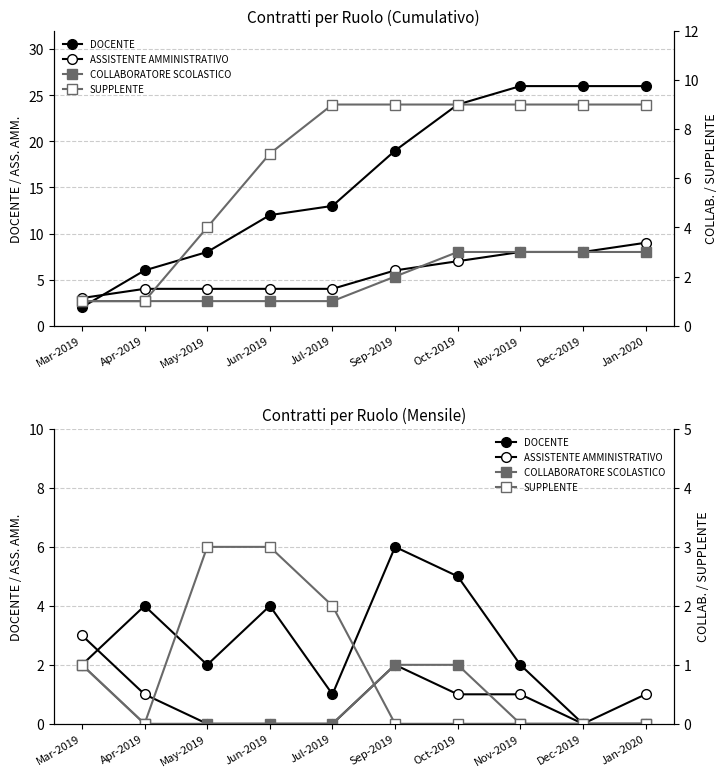

What is the label of the 3rd point from the left?

May-2019